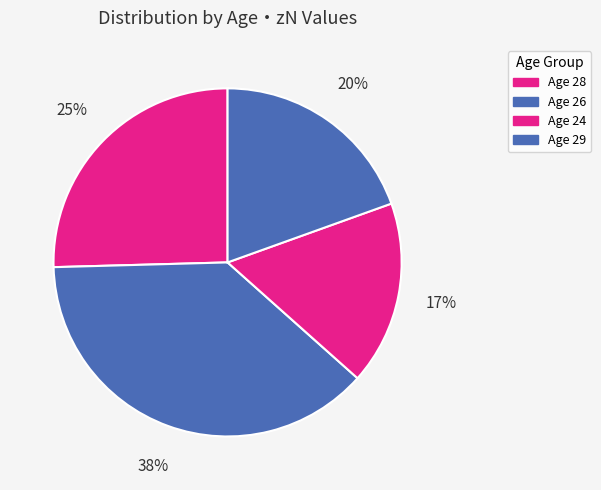

Count the number of slices in the pie.

4